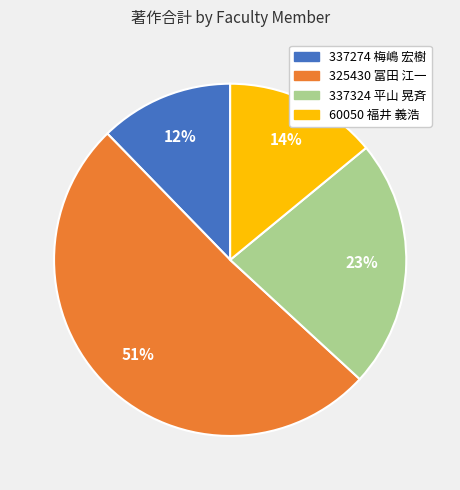

What percentage is the 337324 平山 晃斉 slice, to the nearest percent?

23%